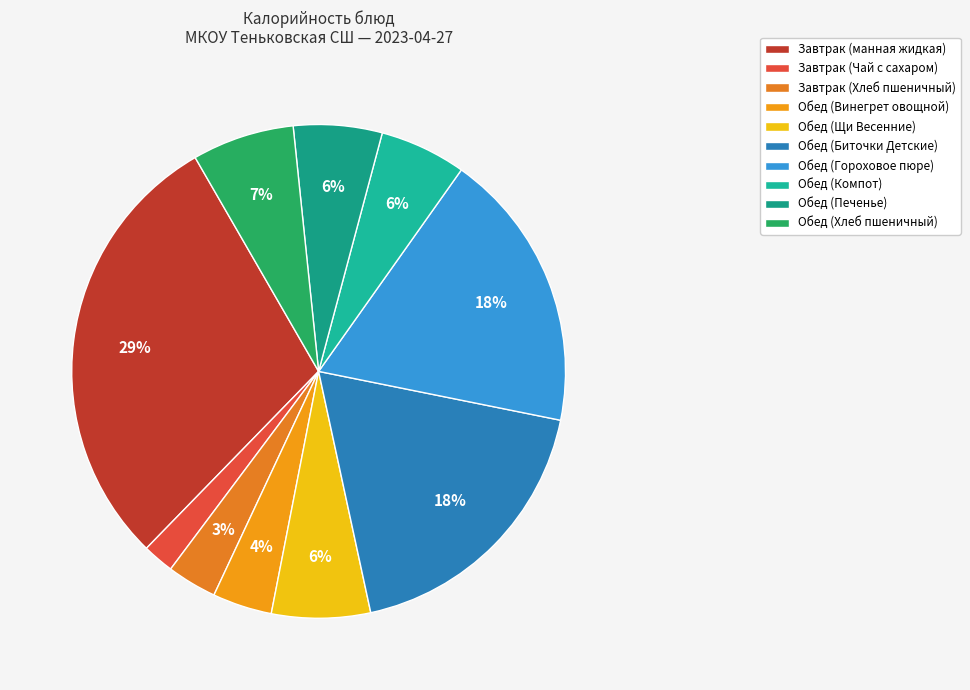

True or false: Обед (Биточки Детские) accounts for 4% of the total.

False